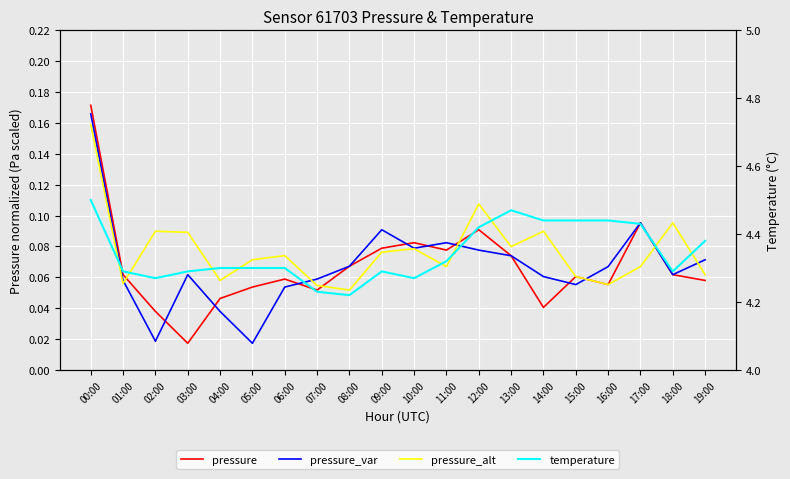

What is the label of the 6th point from the right?

14:00